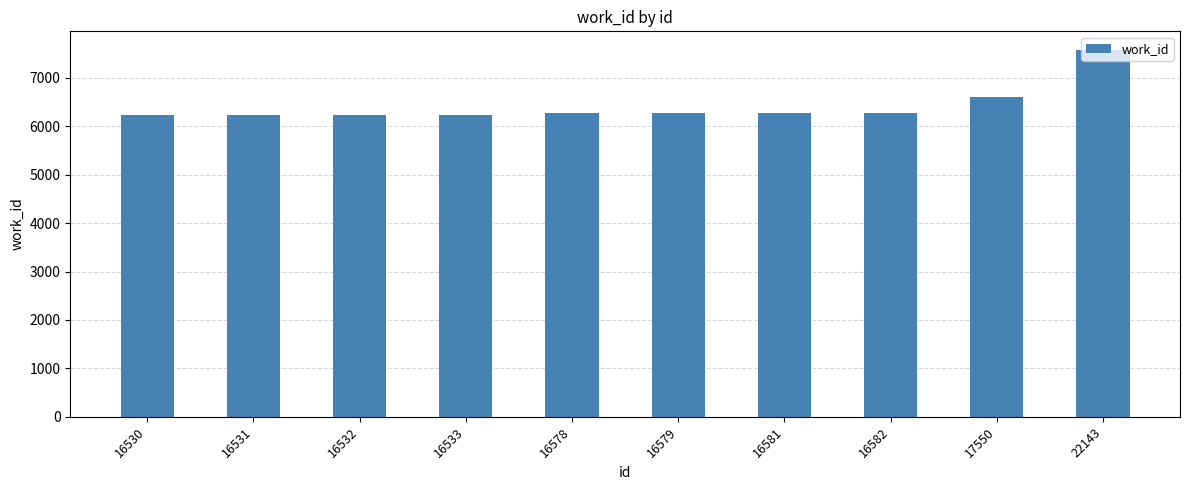

How many bars are there in total?

10